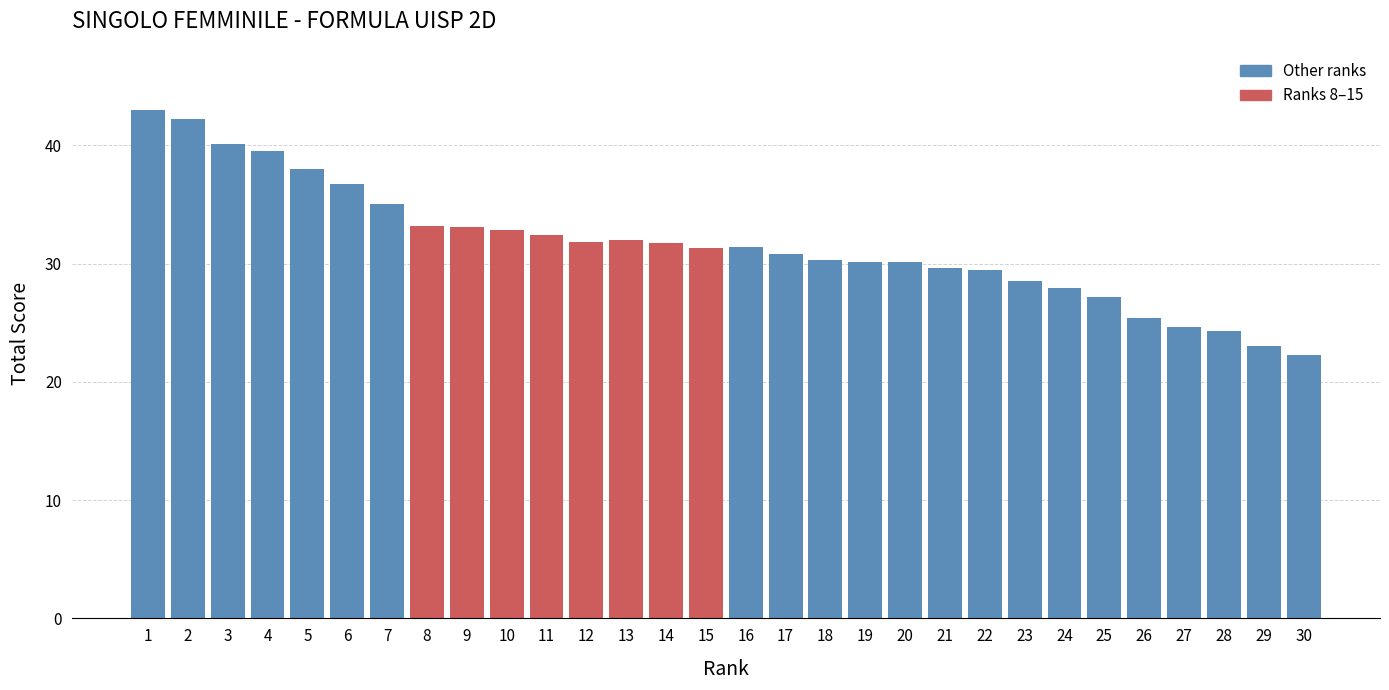

What is the sum of the values at 27 and 2?

66.8